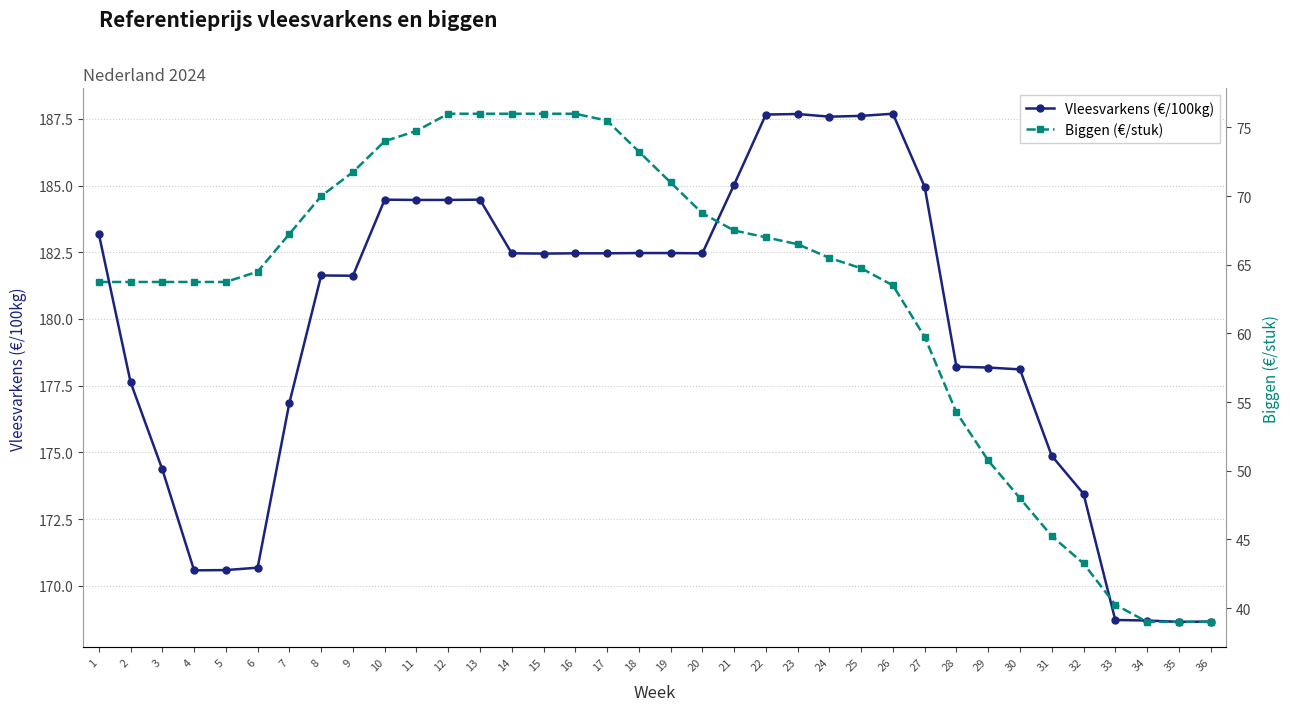

True or false: Biggen (€/stuk) has more than 0 points higher than both neighbors.

False